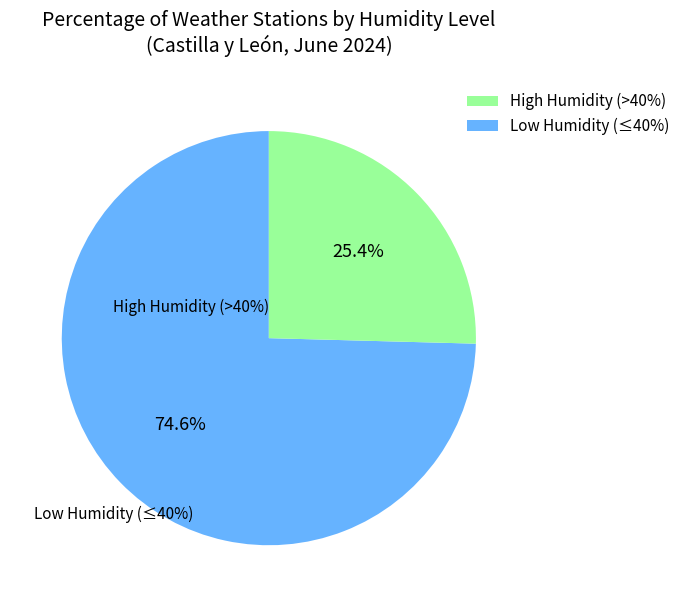

Is there a majority slice in this chart?

Yes